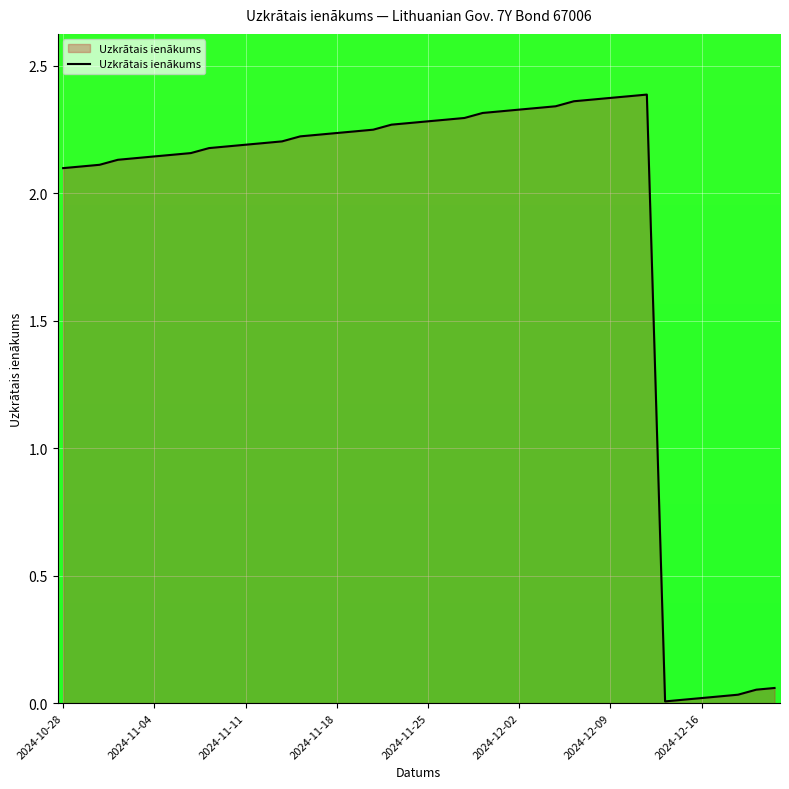

Does the chart display data point markers on the line(s)?

No